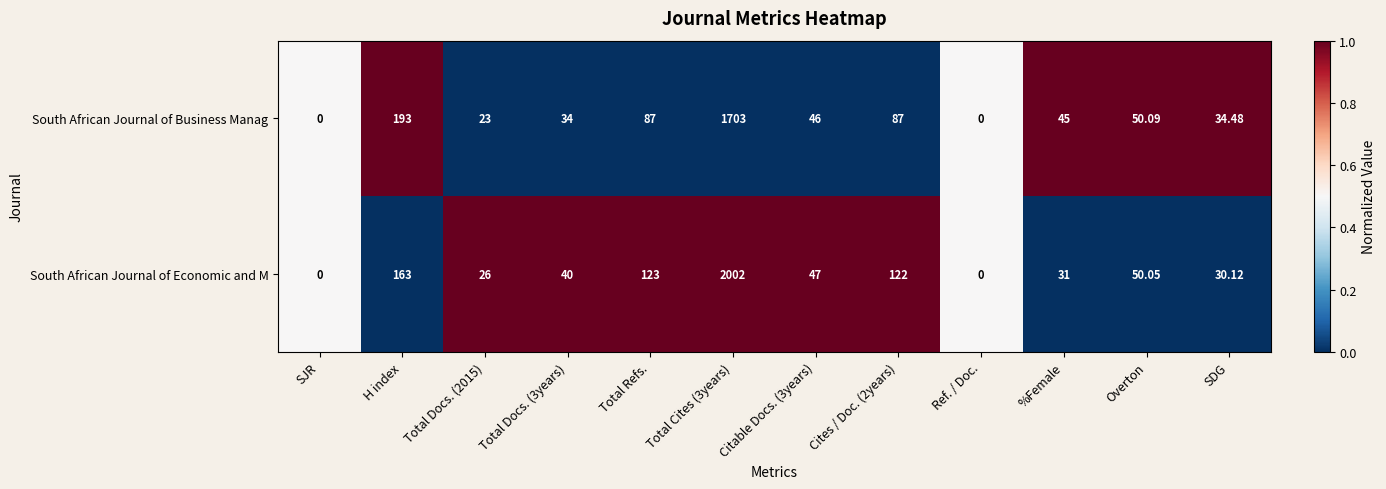

Is the value of South African Journal of Economic and M at SJR greater than the value of South African Journal of Business Manag at Citable Docs. (3years)?

No